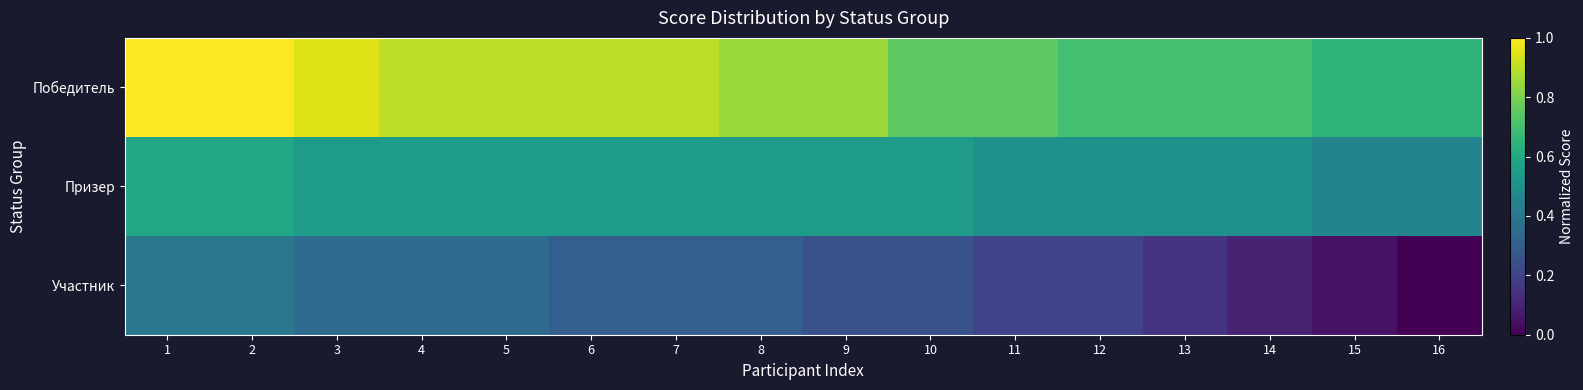

Between 10 and 16, which series saw the biggest shift?

Участник